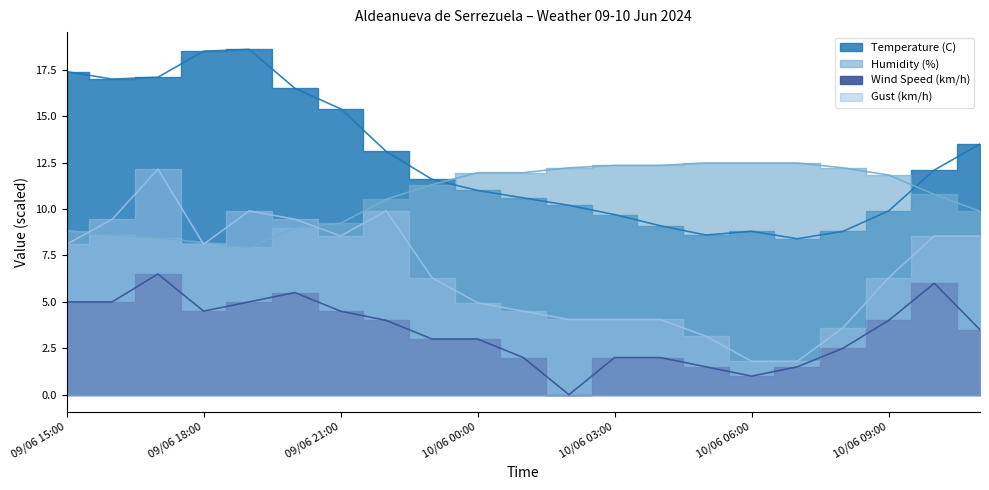

At which label does Gust (km/h) reach its peak?

09/06 17:00